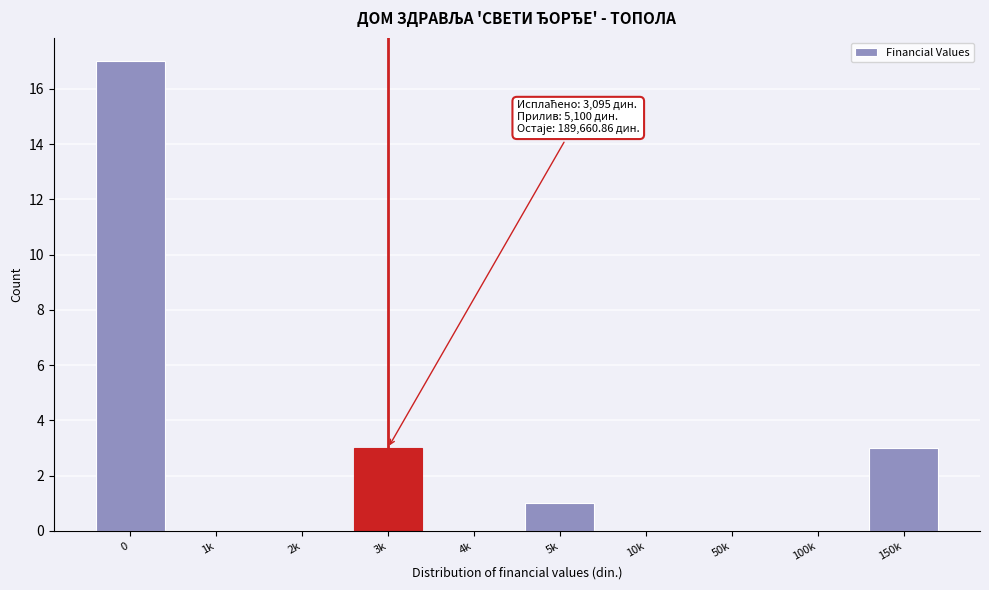

Reading right to left, transcribe all the data shown in this chart.

150k=3	100k=0	50k=0	10k=0	5k=1	4k=0	3k=3	2k=0	1k=0	0=17